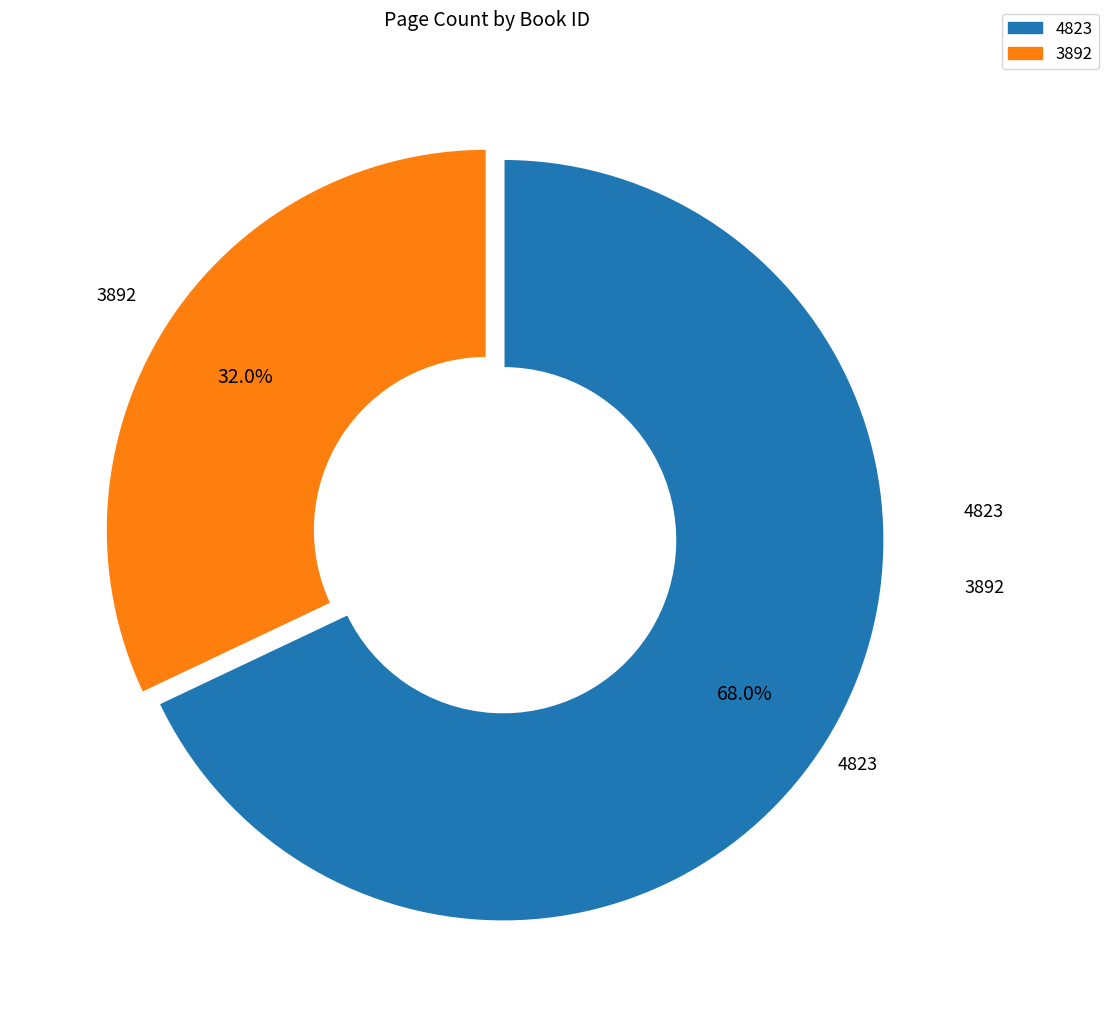

Which slice is the largest?

4823